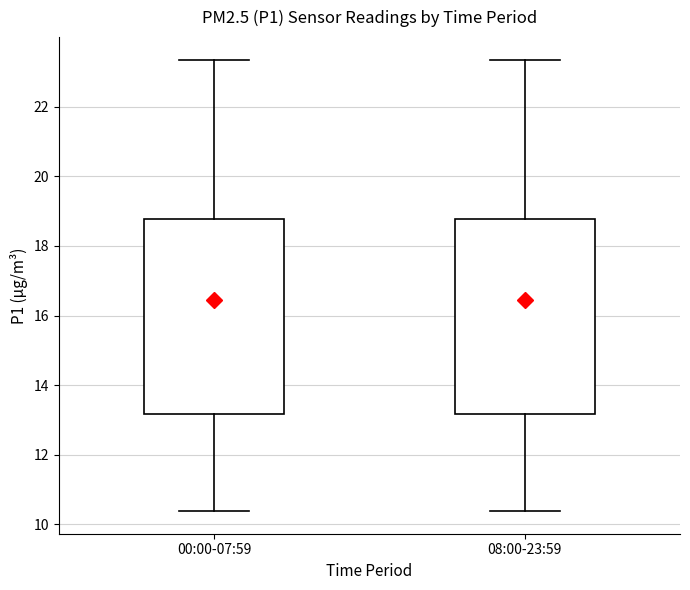

Reading left to right, read every box against the y-axis: the position of its median line, the range the box covers, and the ends of its whiskers. The values are not printed on the chart, so give them approximately, as read against the axis.

00:00-07:59: median 17.2, box 13.2 to 18.8, whiskers 10.4 to 23.4
08:00-23:59: median 17.2, box 13.2 to 18.8, whiskers 10.4 to 23.4